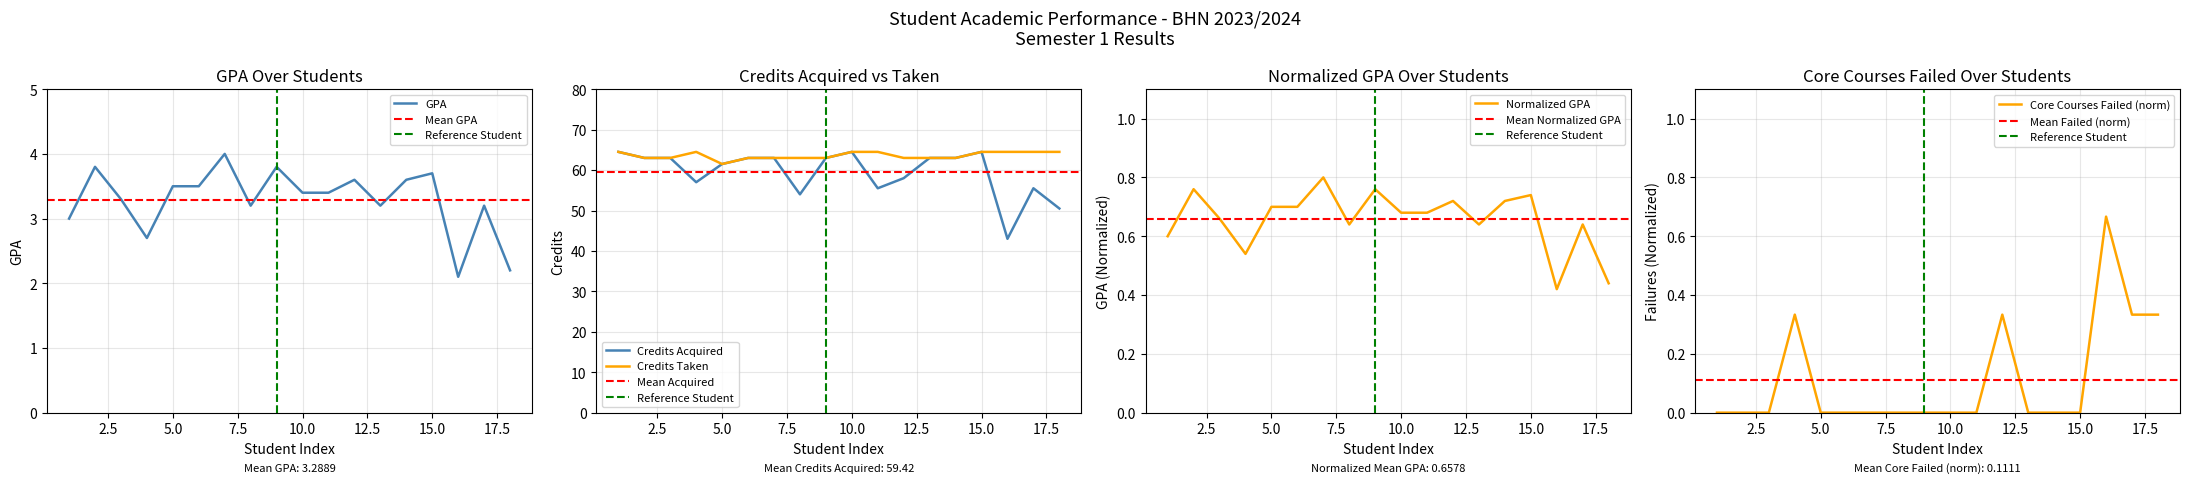

Which series has the widest spread of values?

Credits Acquired